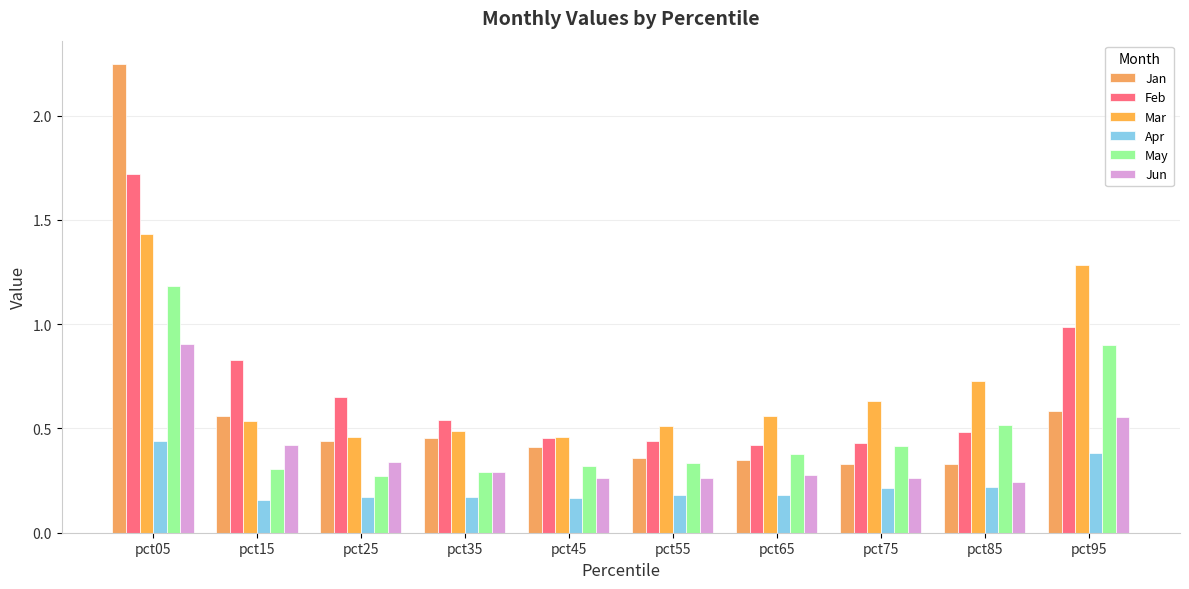

At pct05, list the series in order from largest to smallest.

Jan, Feb, Mar, May, Jun, Apr